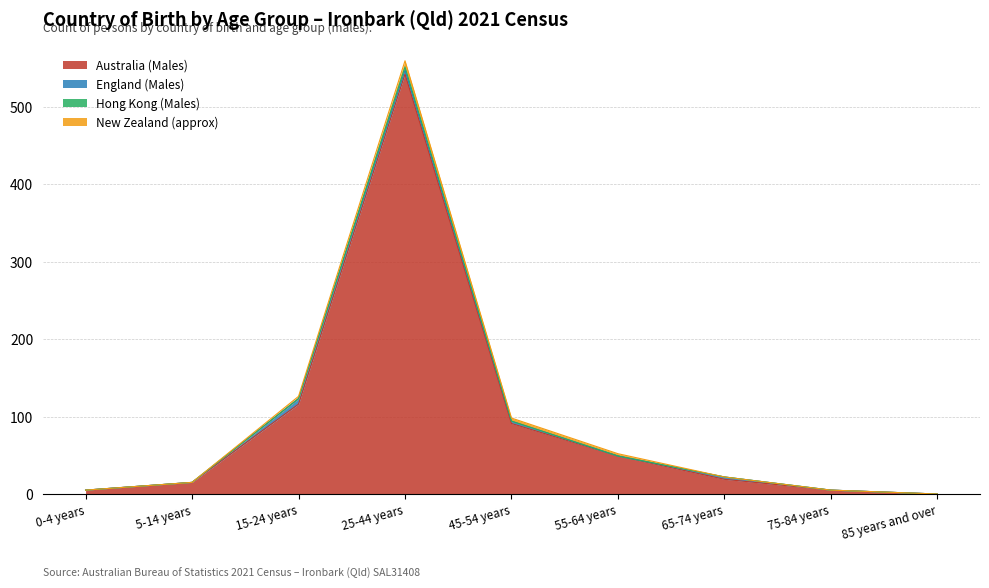

What are all the series names shown in the legend?

Australia (Males), England (Males), Hong Kong (Males), New Zealand (approx)